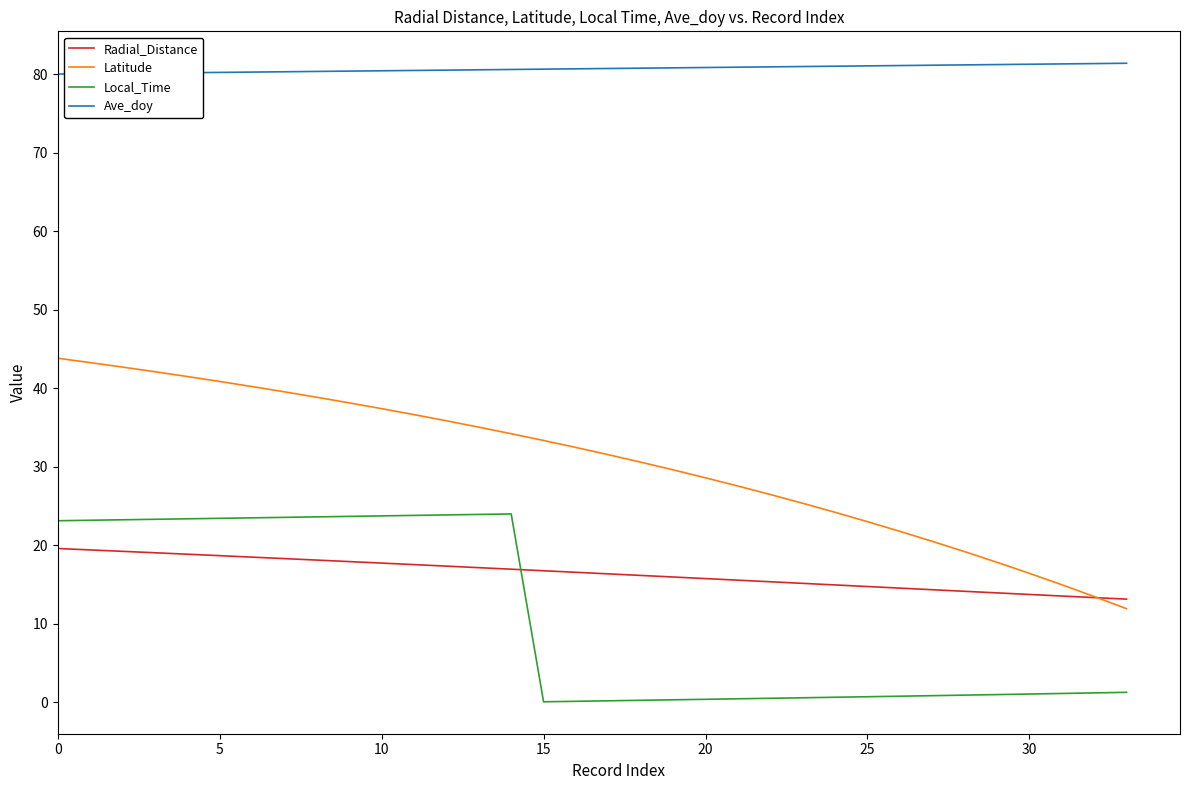

What is the greatest value displayed?

81.4